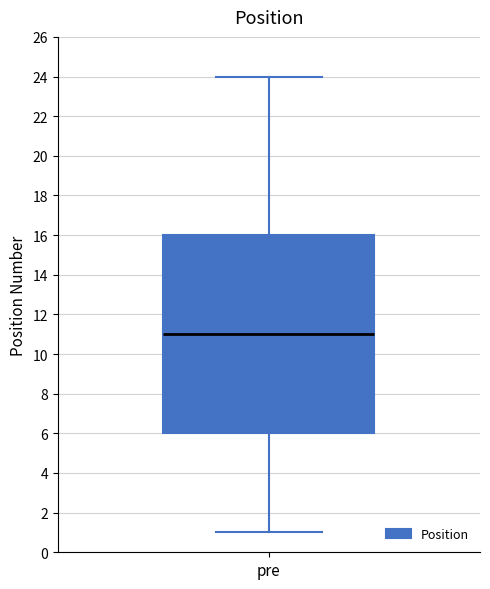

Read this box plot against the y-axis: the position of the median line, the range covered by the box, and the ends of both whiskers. The values are not printed on the chart, so give them approximately, as read against the axis.

median 11, box 6 to 16, whiskers 1 to 24